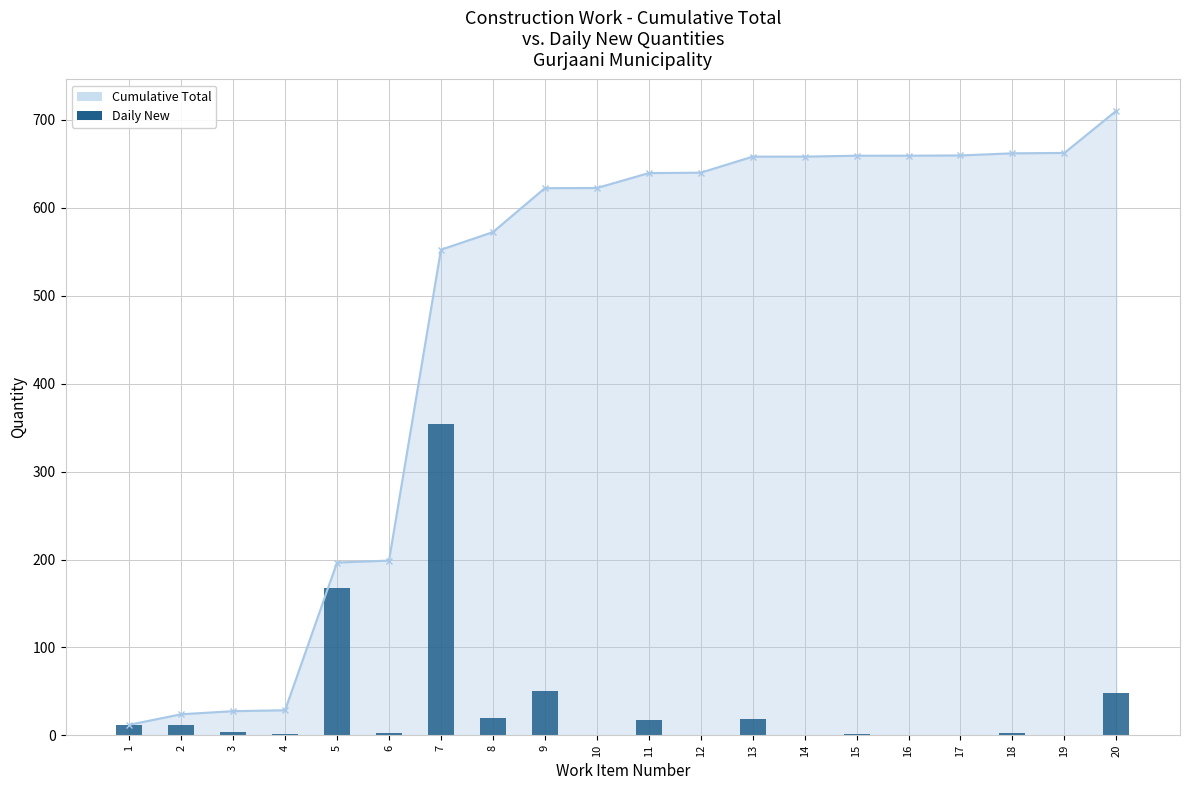

Where does the data first go above 3?

1